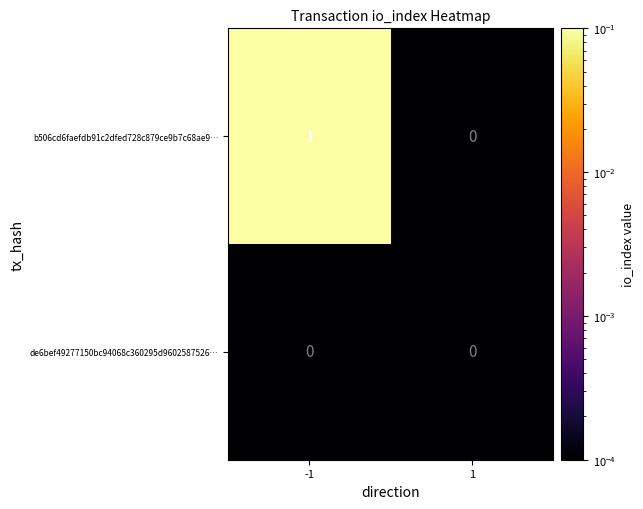

How many categories are shown in the chart?

2